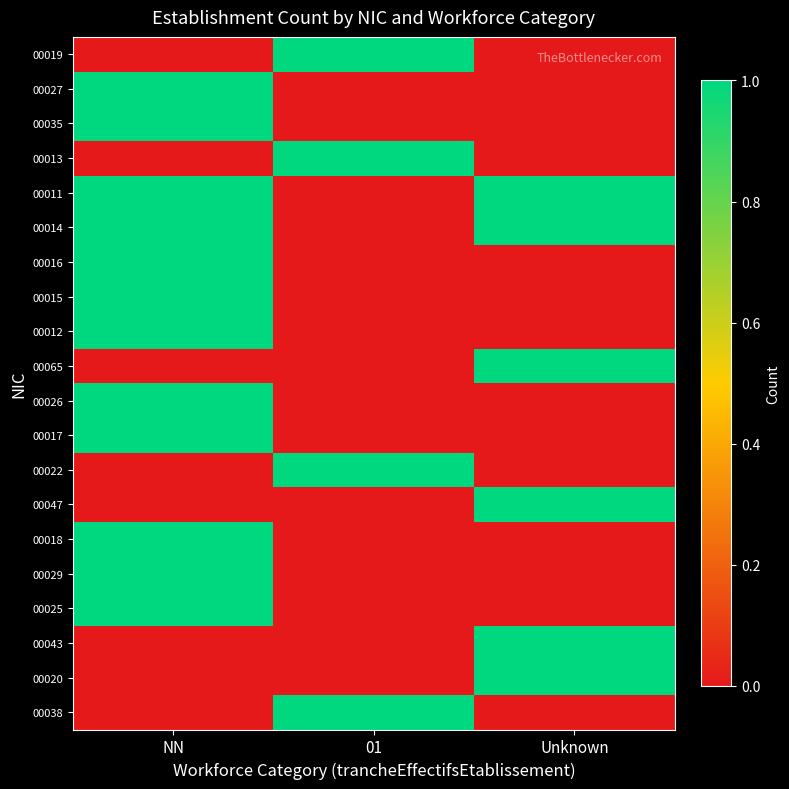

What is the difference between the highest and lowest values at 01?

1